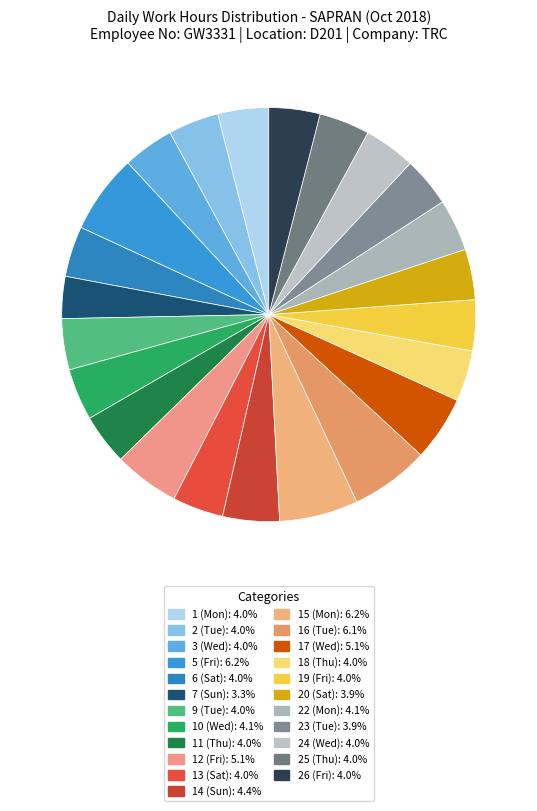

What is the largest slice in the pie chart?

5 (Fri)